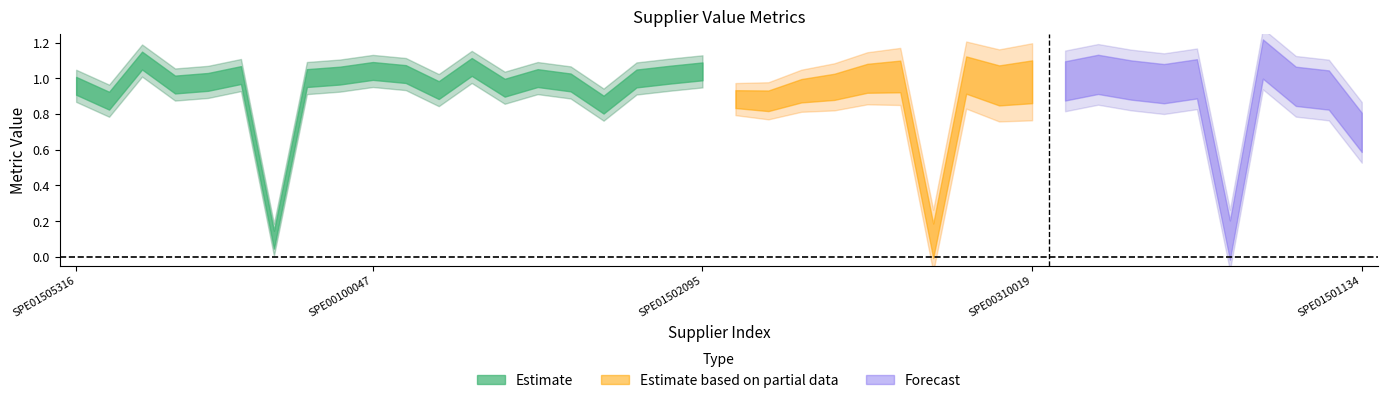

How many interior local valleys does the value series have?

11